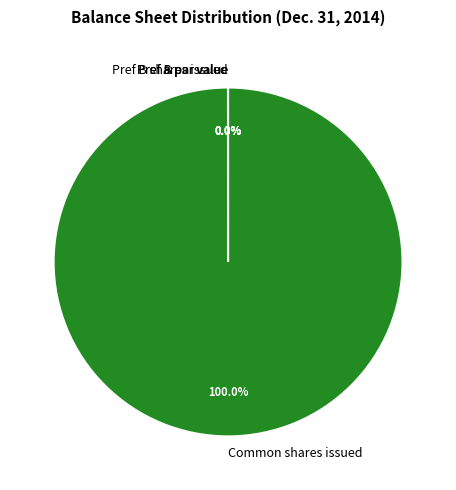

To the nearest percent, what is the average slice percentage?

25%